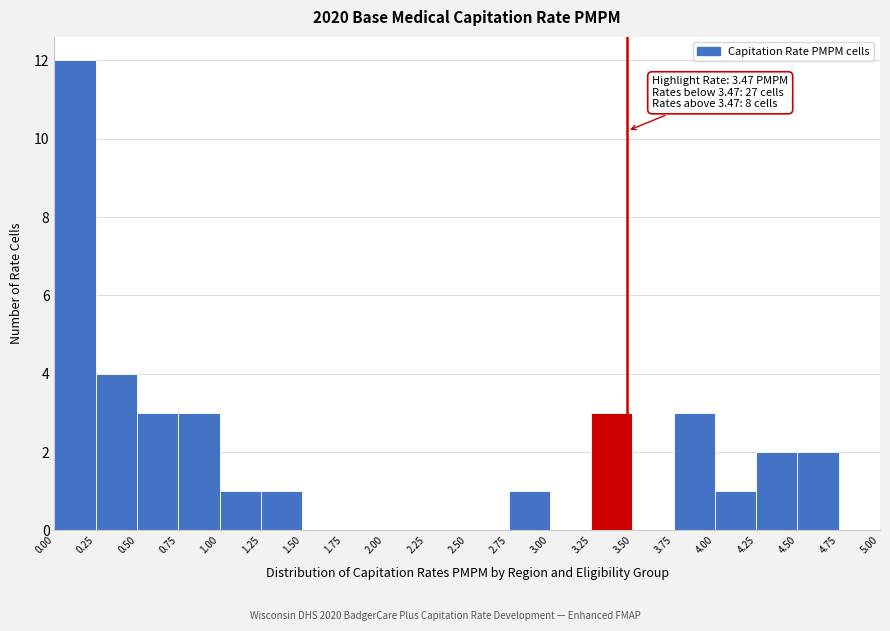

Over which range of the x-axis is the bar tallest?

0.00 to 0.25